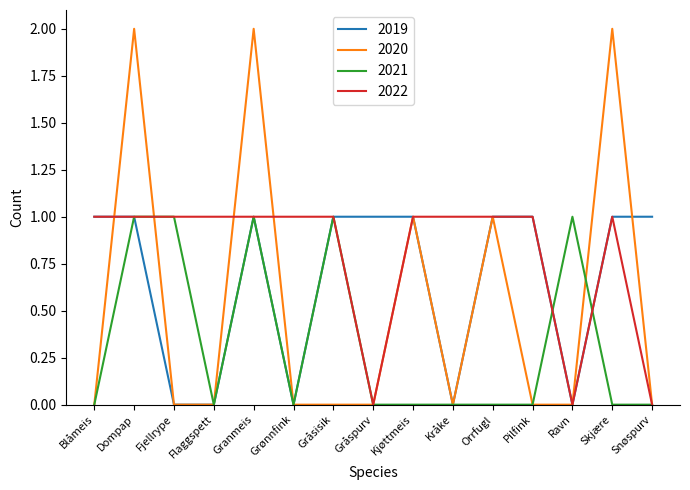

What position from the left is Snøspurv?

15